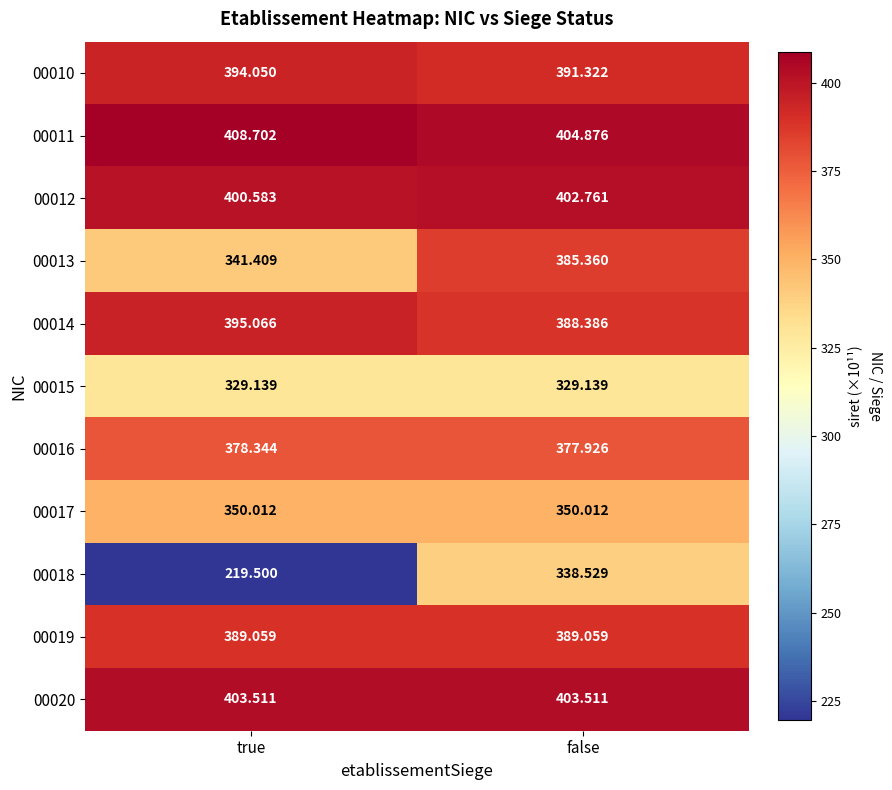

Which label corresponds to the smallest value in the chart?

true